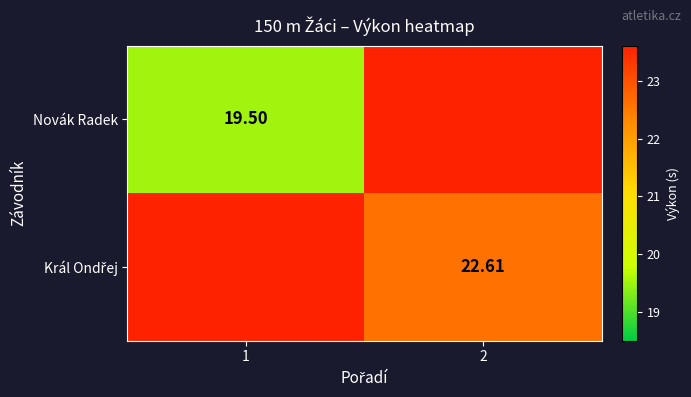

What is the greatest value displayed?

23.6